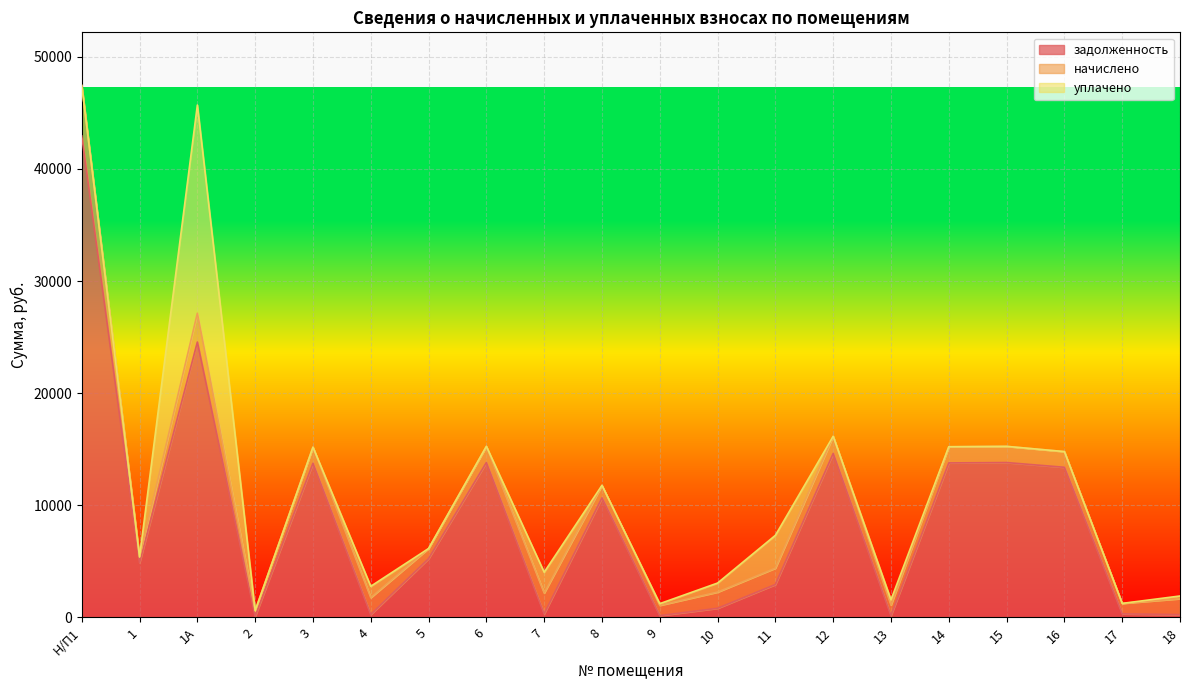

The value of уплачено at 9 is 252.0. True or false?

False